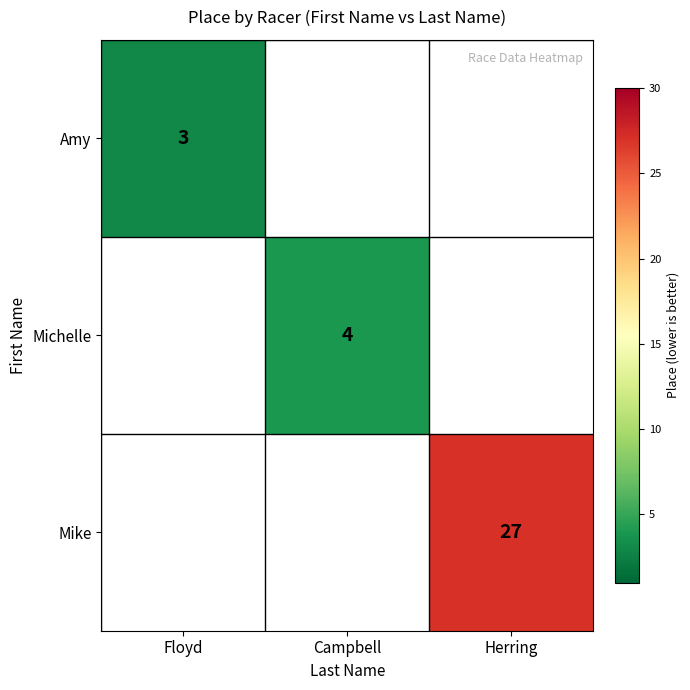

Is it true that Mike equals 42 at Herring?

False